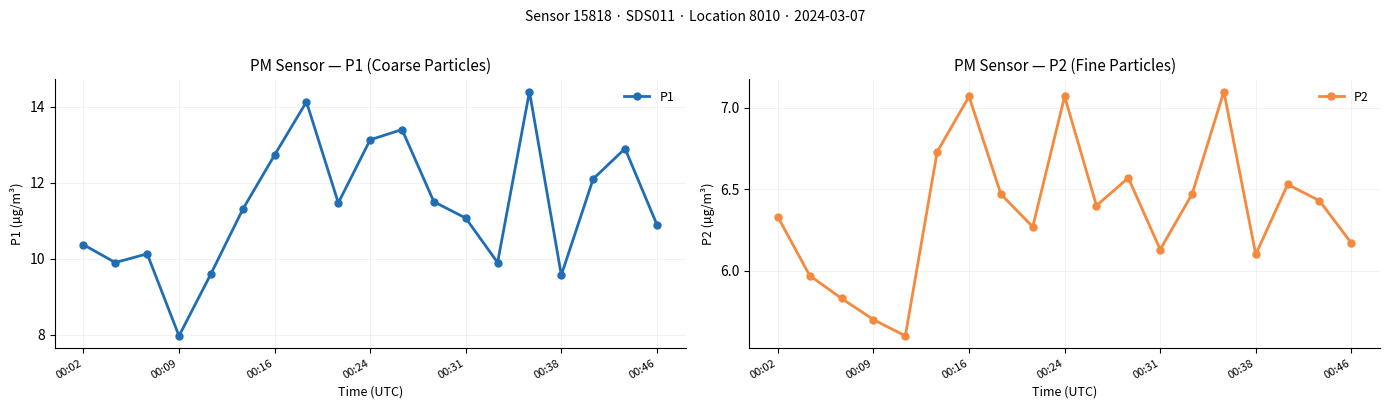

What is the total value across all series at 14?

21.5